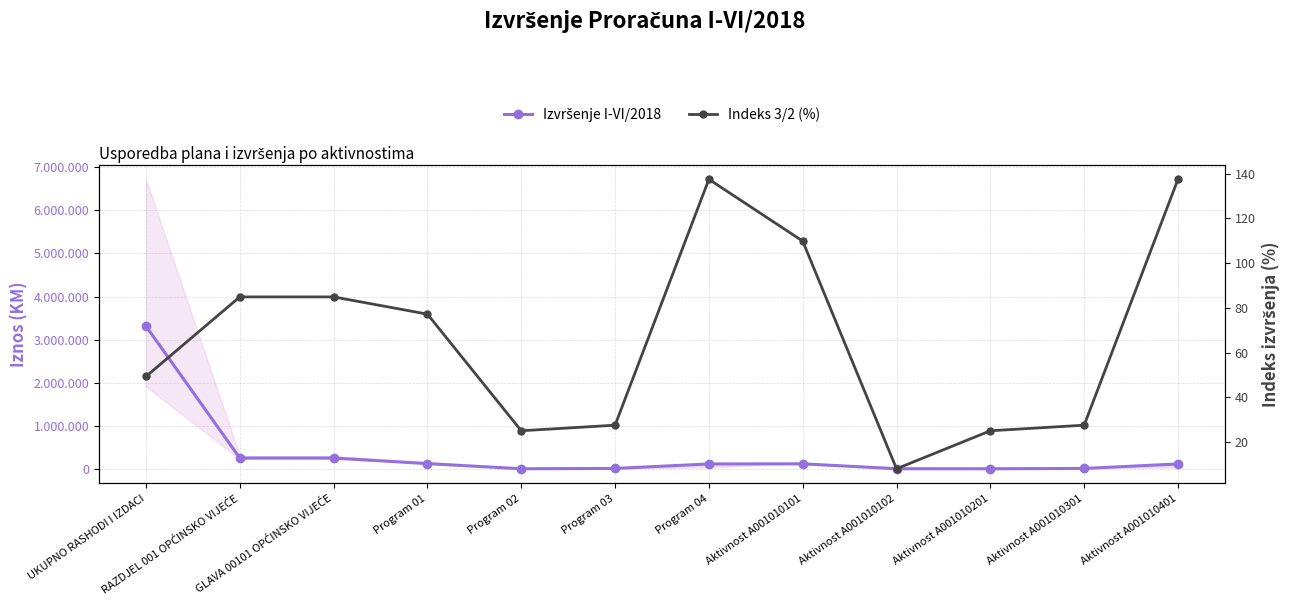

How many series are shown in this chart?

2